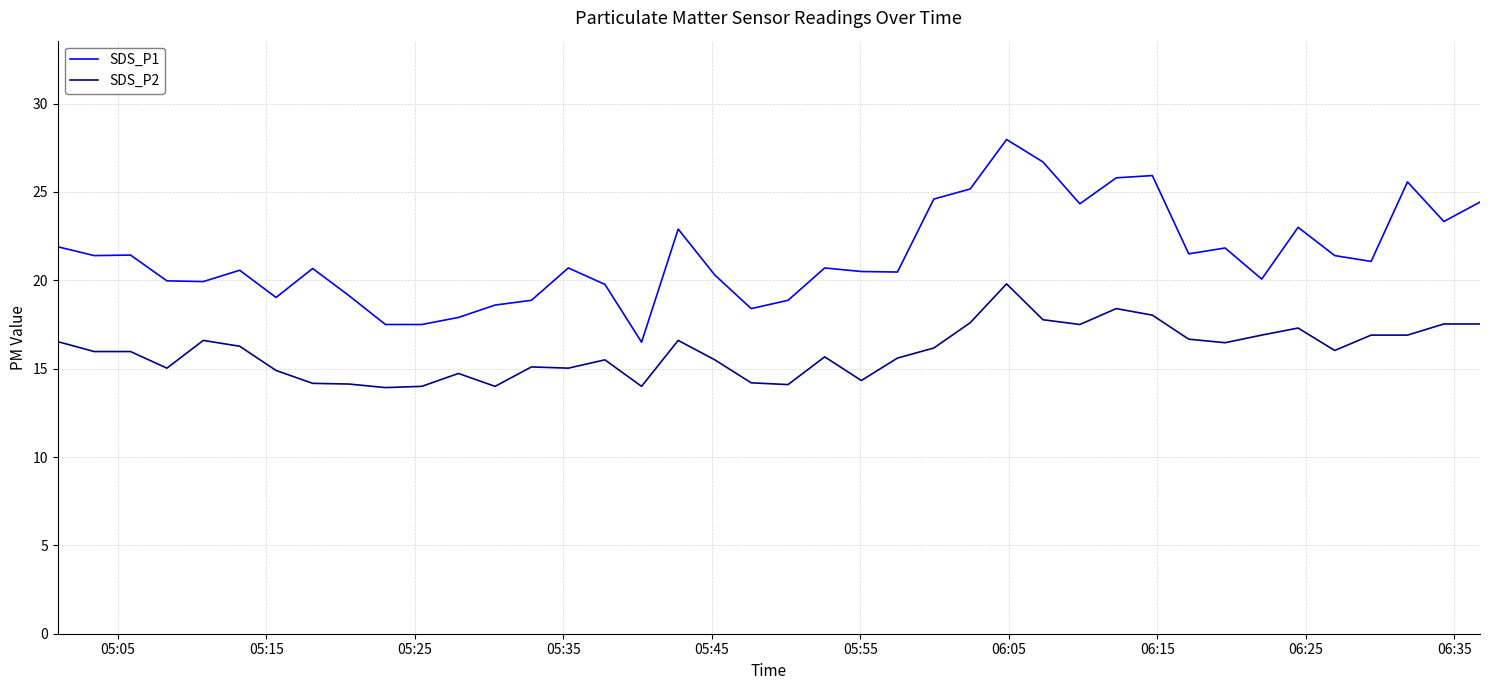

What is the minimum value shown in the chart?

13.9